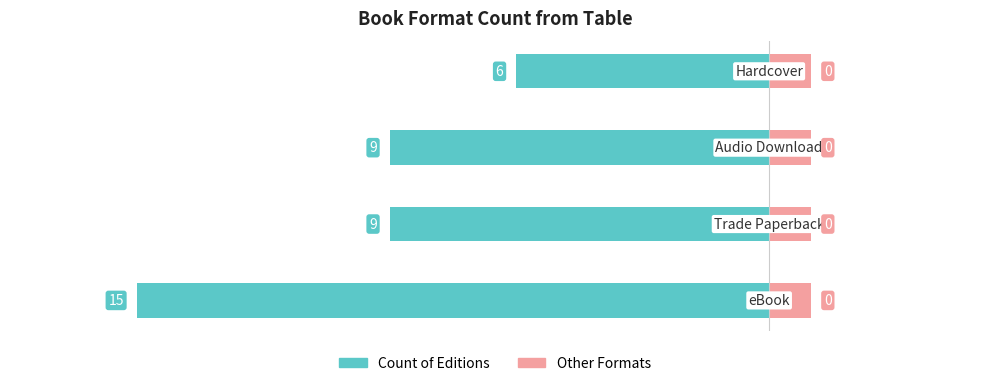

Are the bars grouped side by side (vs. stacked)?

Yes